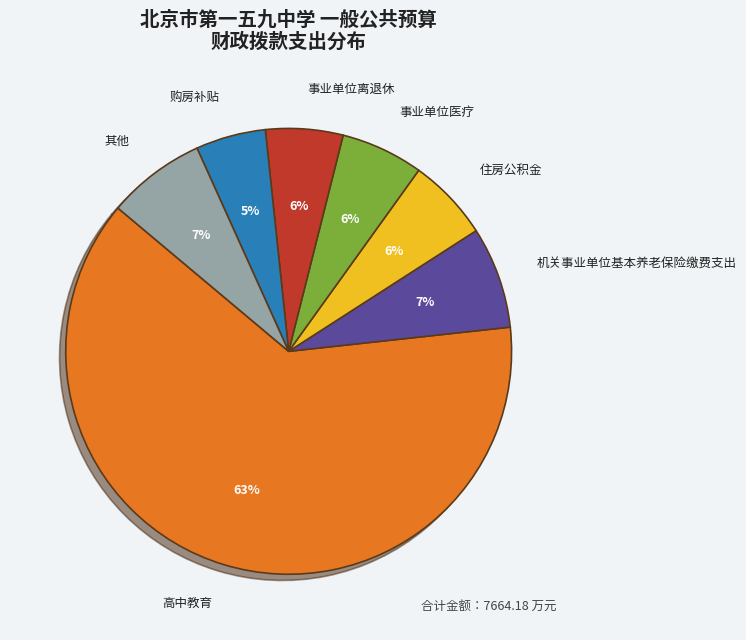

Between 事业单位离退休 and 高中教育, which is larger?

高中教育